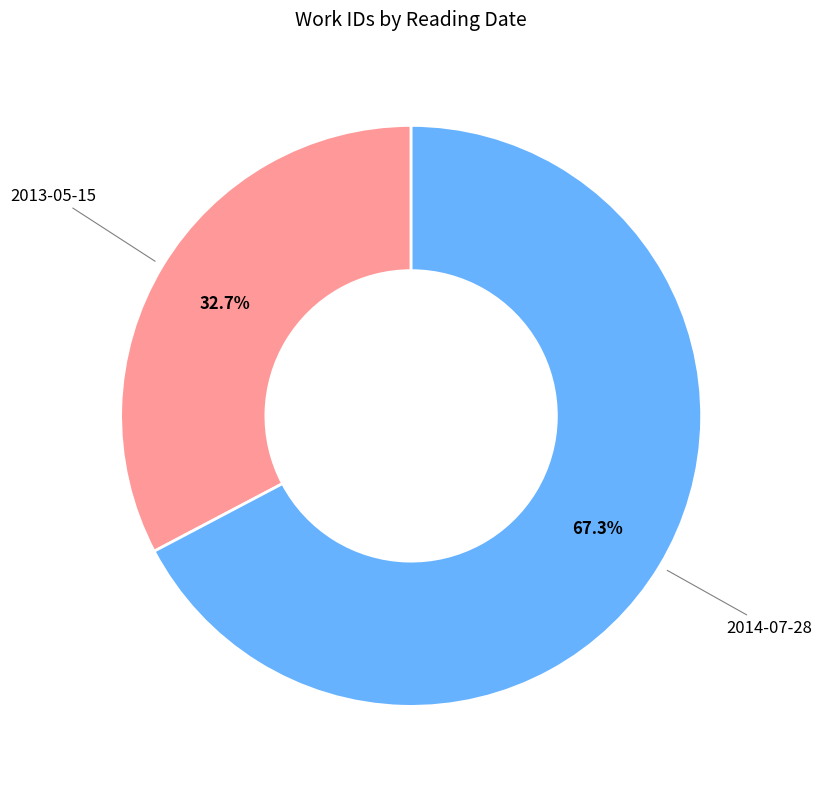

To the nearest percent, what is the average slice percentage?

50%